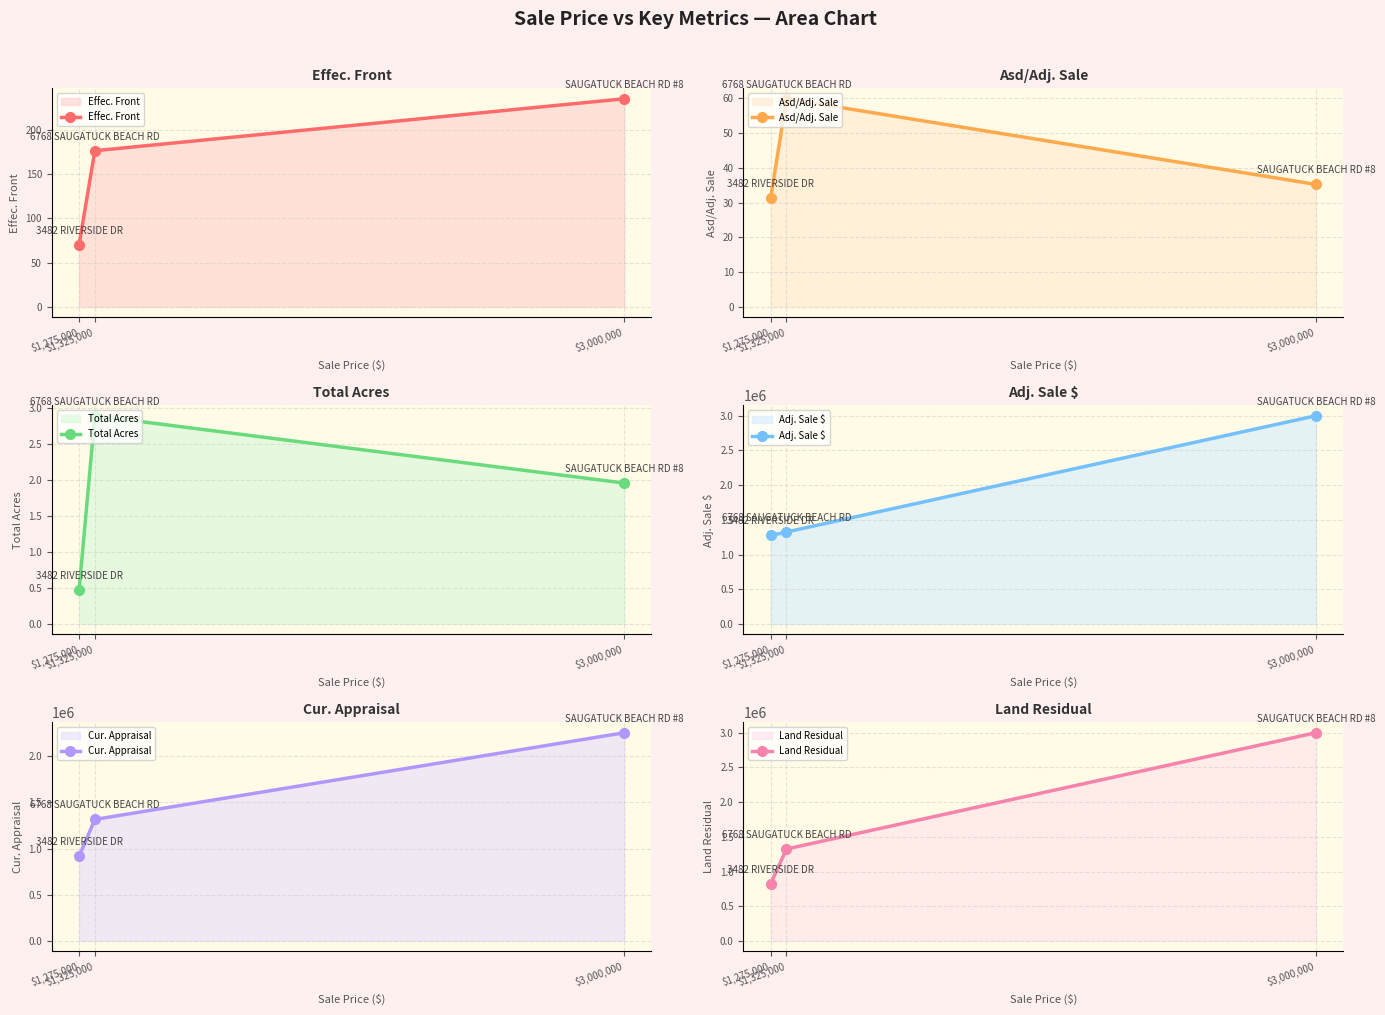

What value does the Total Acres series have at $1,325,000?

2.9